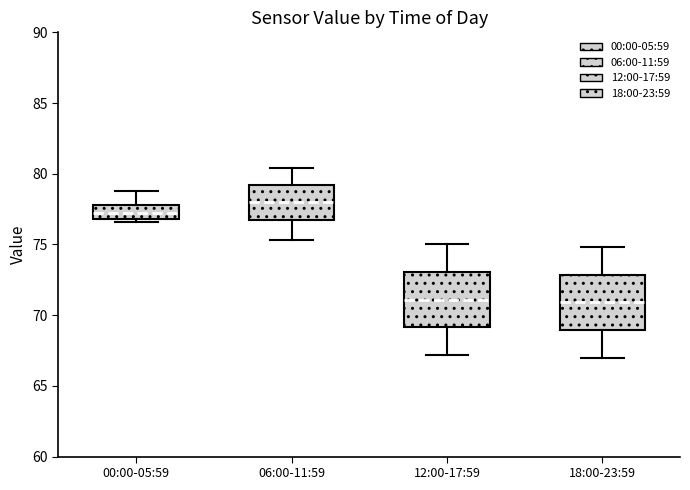

Where does the median line of the box for 06:00-11:59 sit on the y-axis? The values are not printed on the chart, so give them approximately, as read against the axis.

78.0